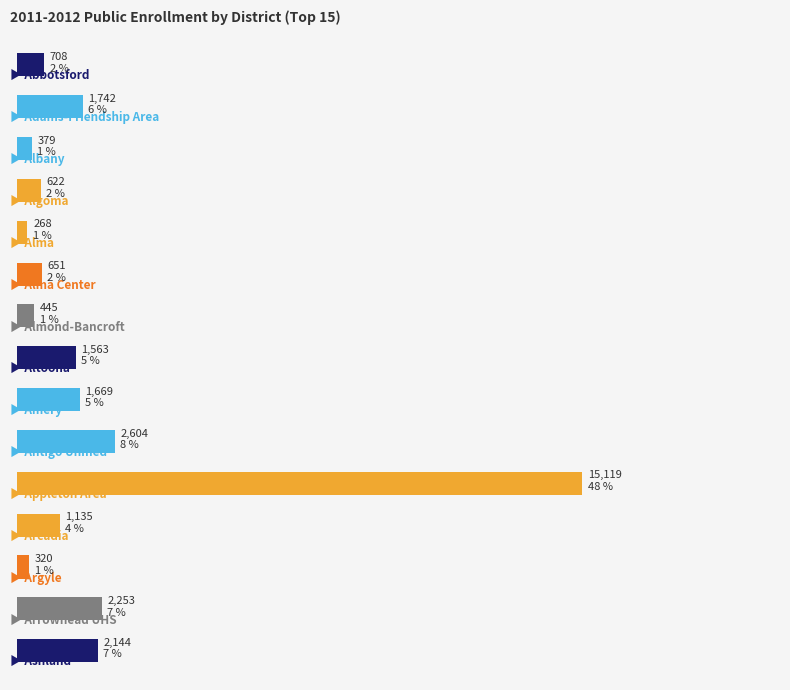

Does the chart contain any negative values?

No